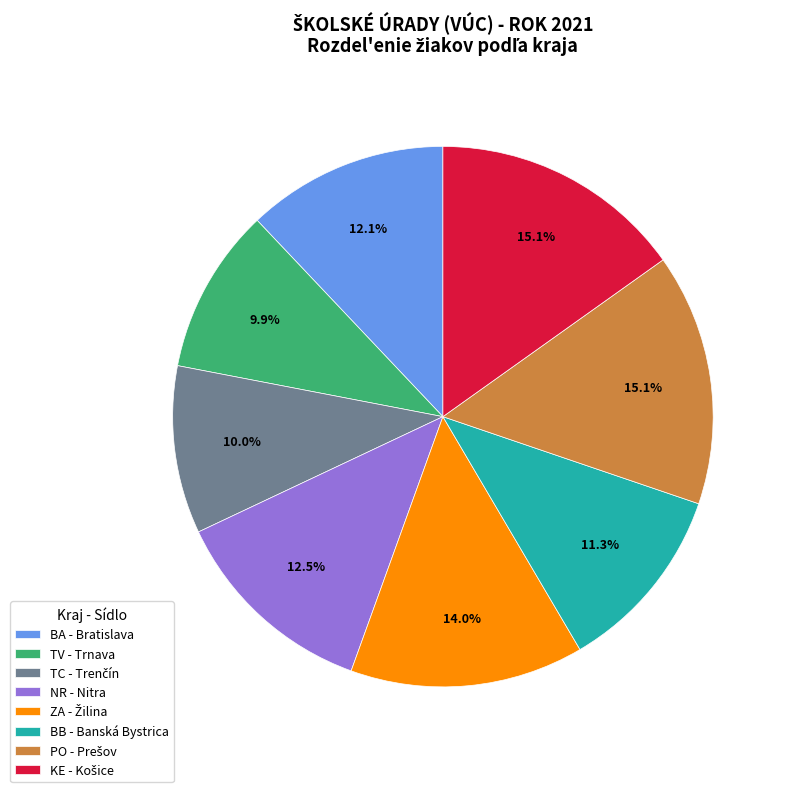

To the nearest percent, what is the average slice percentage?

12%